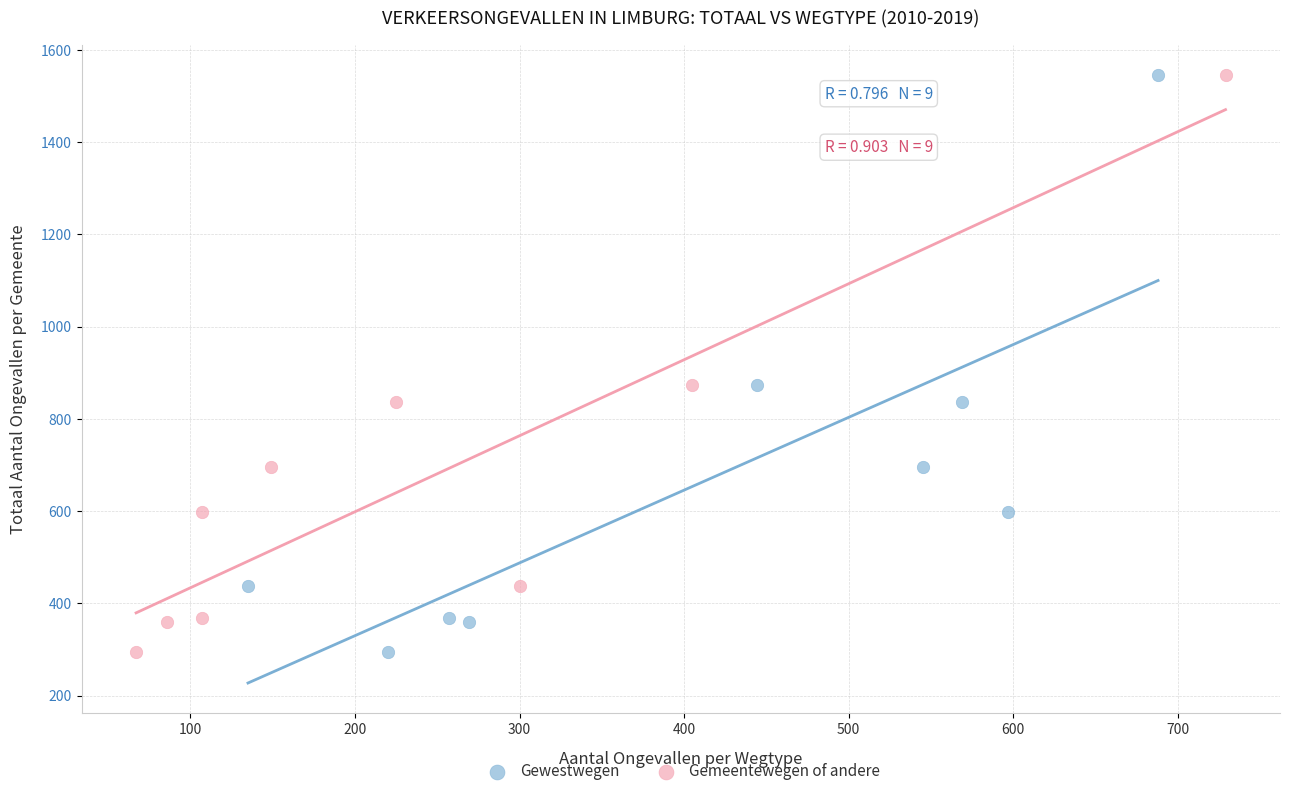

What are all the series names shown in the legend?

Gewestwegen, Gemeentewegen of andere